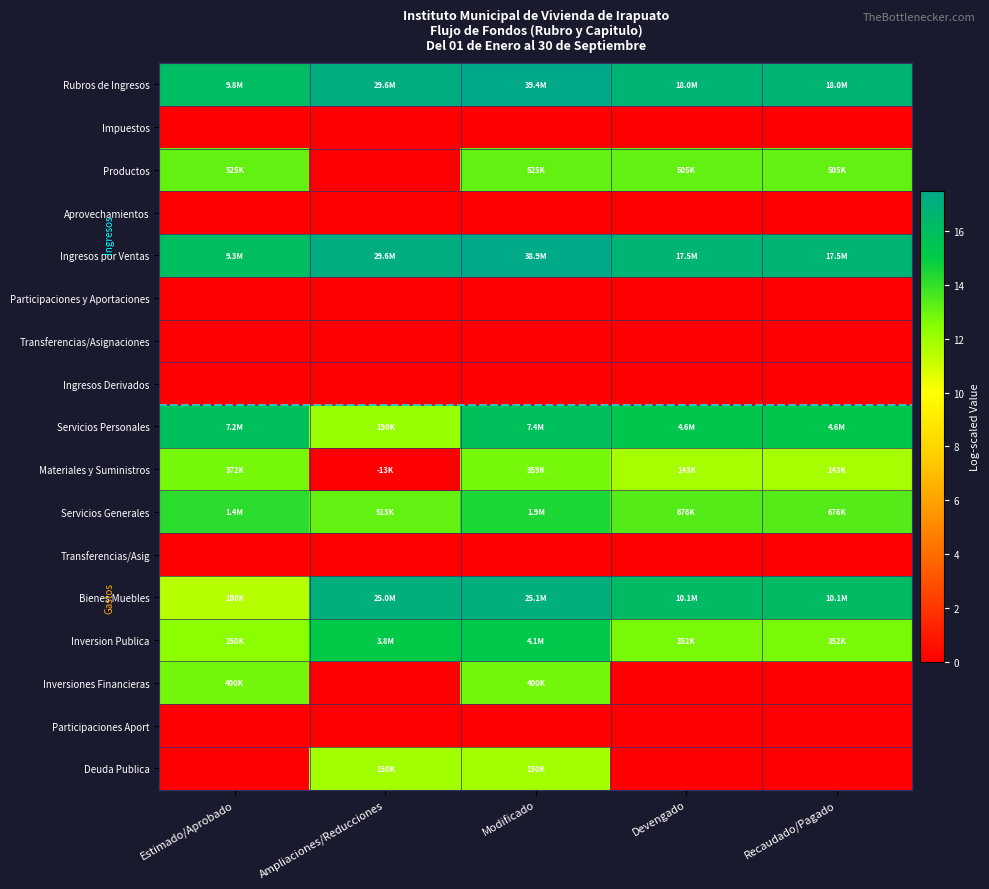

Reading right to left, transcribe all the data shown in this chart.

Rubros de Ingresos: Recaudado/Pagado=16.7	Devengado=16.7	Modificado=17.5	Ampliaciones/Reducciones=17.2	Estimado/Aprobado=16.1
Impuestos: Recaudado/Pagado=0.0	Devengado=0.0	Modificado=0.0	Ampliaciones/Reducciones=0.0	Estimado/Aprobado=0.0
Productos: Recaudado/Pagado=13.1	Devengado=13.1	Modificado=13.2	Ampliaciones/Reducciones=0.0	Estimado/Aprobado=13.2
Aprovechamientos: Recaudado/Pagado=0.0	Devengado=0.0	Modificado=0.0	Ampliaciones/Reducciones=0.0	Estimado/Aprobado=0.0
Ingresos por Ventas: Recaudado/Pagado=16.7	Devengado=16.7	Modificado=17.5	Ampliaciones/Reducciones=17.2	Estimado/Aprobado=16.0
Participaciones y Aportaciones: Recaudado/Pagado=0.0	Devengado=0.0	Modificado=0.0	Ampliaciones/Reducciones=0.0	Estimado/Aprobado=0.0
Transferencias/Asignaciones: Recaudado/Pagado=0.0	Devengado=0.0	Modificado=0.0	Ampliaciones/Reducciones=0.0	Estimado/Aprobado=0.0
Ingresos Derivados: Recaudado/Pagado=0.0	Devengado=0.0	Modificado=0.0	Ampliaciones/Reducciones=0.0	Estimado/Aprobado=0.0
Servicios Personales: Recaudado/Pagado=15.3	Devengado=15.3	Modificado=15.8	Ampliaciones/Reducciones=12.2	Estimado/Aprobado=15.8
Materiales y Suministros: Recaudado/Pagado=11.9	Devengado=11.9	Modificado=12.8	Ampliaciones/Reducciones=0.0	Estimado/Aprobado=12.8
Servicios Generales: Recaudado/Pagado=13.4	Devengado=13.4	Modificado=14.5	Ampliaciones/Reducciones=13.1	Estimado/Aprobado=14.2
Transferencias/Asig: Recaudado/Pagado=0.0	Devengado=0.0	Modificado=0.0	Ampliaciones/Reducciones=0.0	Estimado/Aprobado=0.0
Bienes Muebles: Recaudado/Pagado=16.1	Devengado=16.1	Modificado=17.0	Ampliaciones/Reducciones=17.0	Estimado/Aprobado=11.5
Inversion Publica: Recaudado/Pagado=12.8	Devengado=12.8	Modificado=15.2	Ampliaciones/Reducciones=15.2	Estimado/Aprobado=12.4
Inversiones Financieras: Recaudado/Pagado=0.0	Devengado=0.0	Modificado=12.9	Ampliaciones/Reducciones=0.0	Estimado/Aprobado=12.9
Participaciones Aport: Recaudado/Pagado=0.0	Devengado=0.0	Modificado=0.0	Ampliaciones/Reducciones=0.0	Estimado/Aprobado=0.0
Deuda Publica: Recaudado/Pagado=0.0	Devengado=0.0	Modificado=11.9	Ampliaciones/Reducciones=11.9	Estimado/Aprobado=0.0